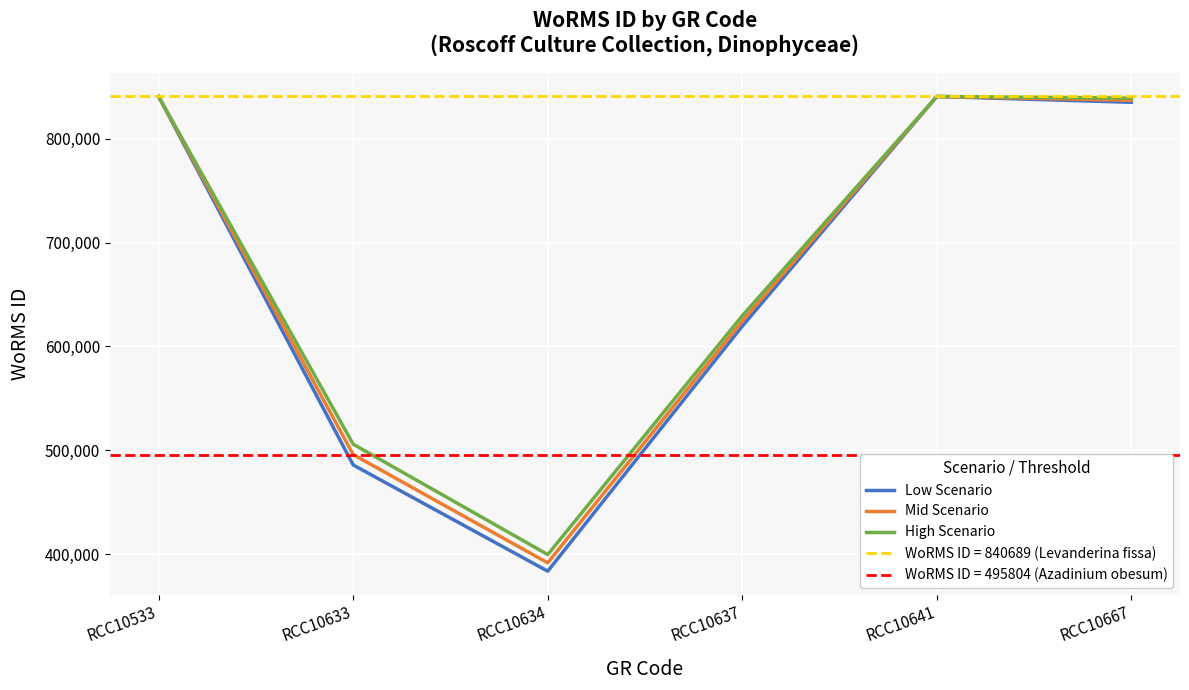

Count the number of data series in this chart.

3